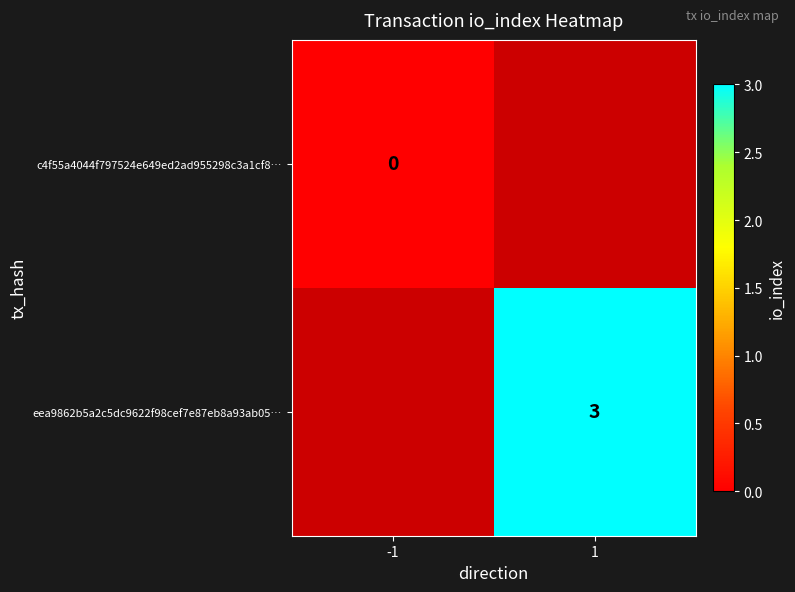

Is the value of c4f55a4044f797524e649ed2ad955298c3a1cf8… at -1 greater than the value of eea9862b5a2c5dc9622f98cef7e87eb8a93ab05… at 1?

No